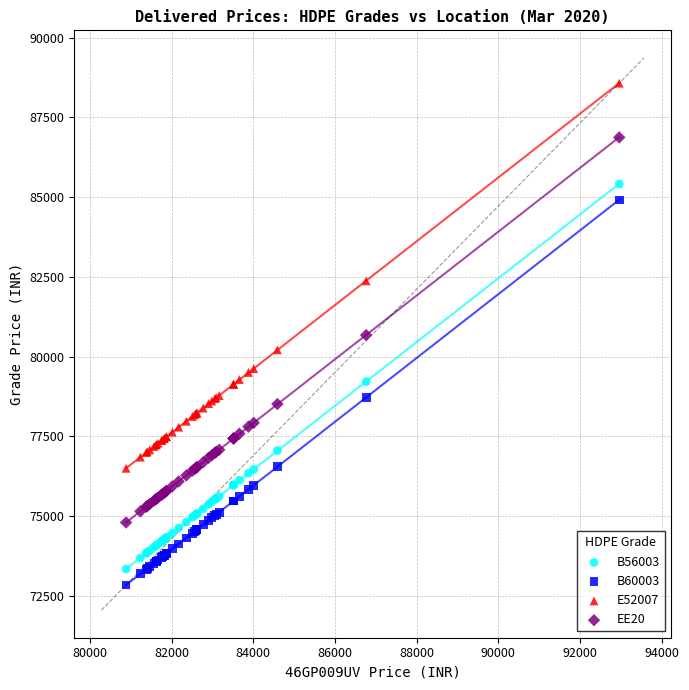

Which series reaches the maximum Y coordinate?

E52007